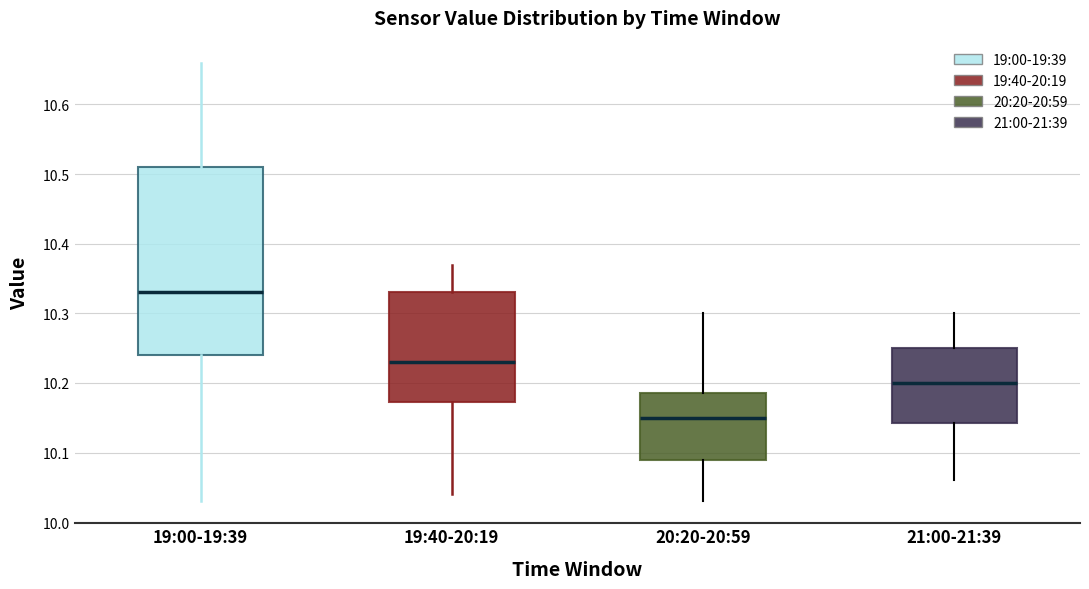

Reading left to right, read every box against the y-axis: the position of its median line, the range the box covers, and the ends of its whiskers. The values are not printed on the chart, so give them approximately, as read against the axis.

19:00-19:39: median 10.33, box 10.24 to 10.51, whiskers 10.03 to 10.66
19:40-20:19: median 10.23, box 10.17 to 10.33, whiskers 10.04 to 10.37
20:20-20:59: median 10.15, box 10.09 to 10.19, whiskers 10.03 to 10.30
21:00-21:39: median 10.20, box 10.14 to 10.25, whiskers 10.06 to 10.30